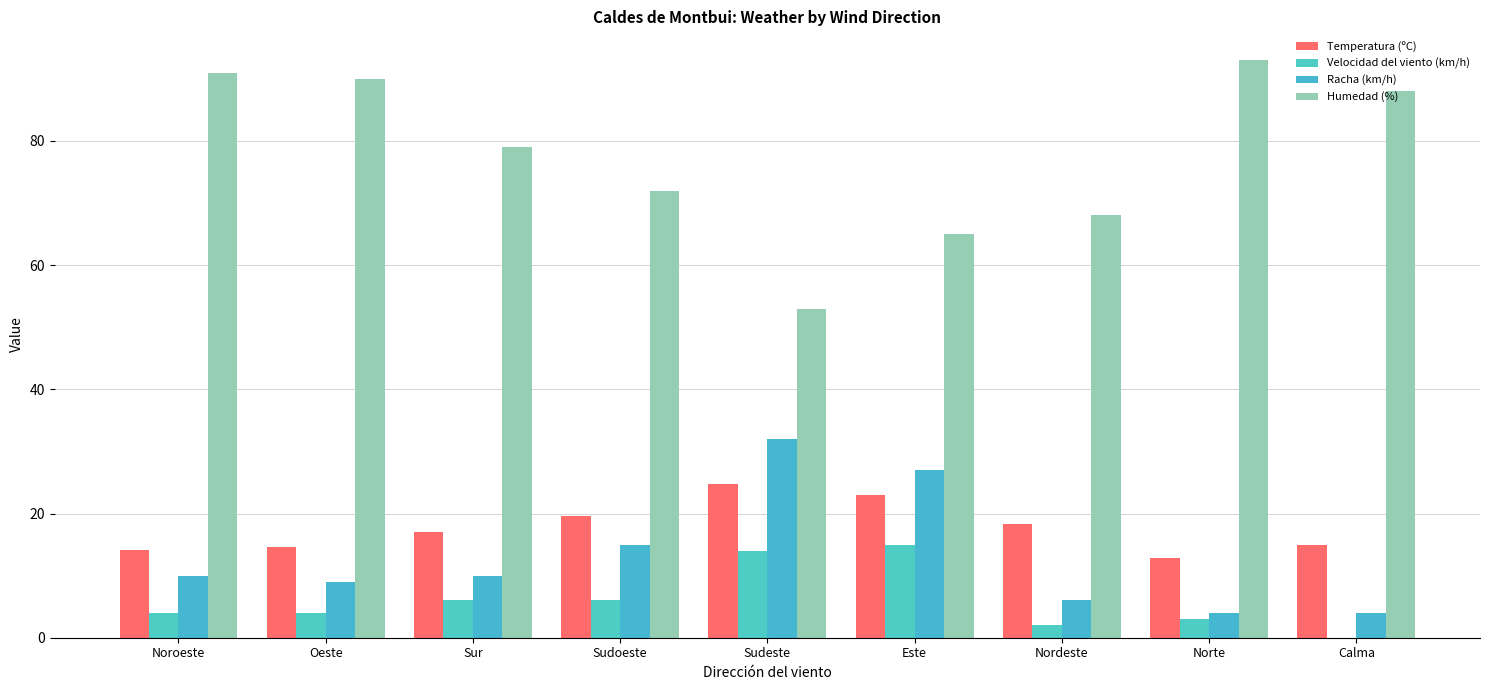

Which category has the lowest value across all series?

Calma